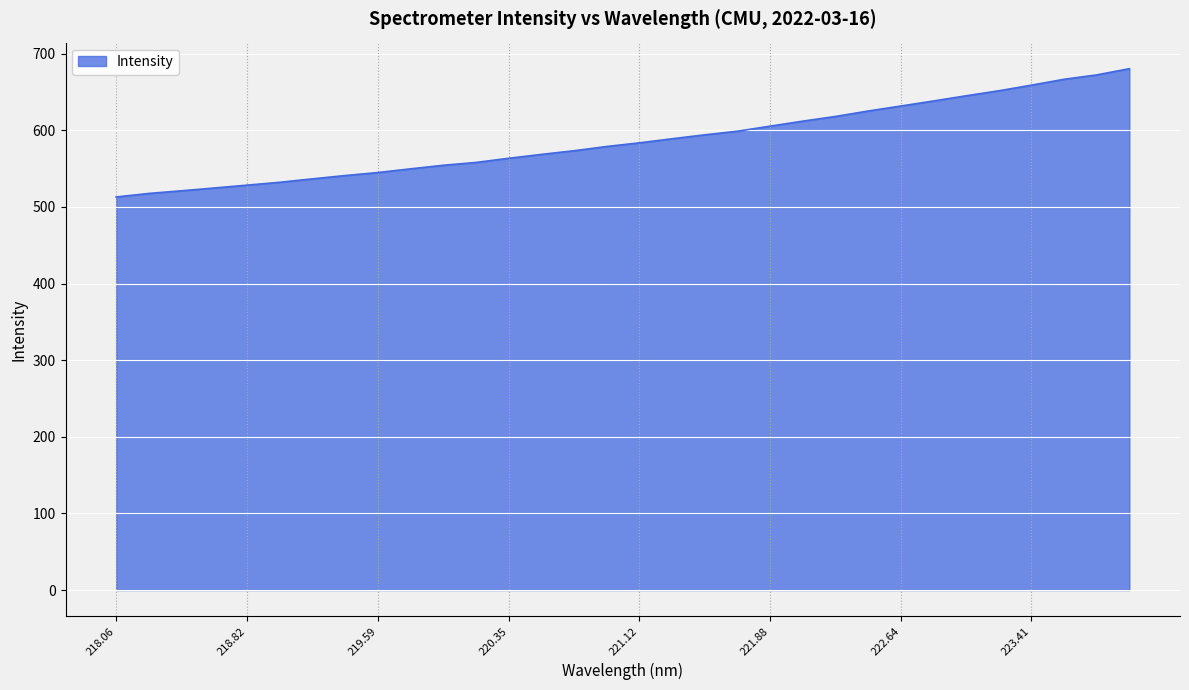

What is the greatest value displayed?

680.4